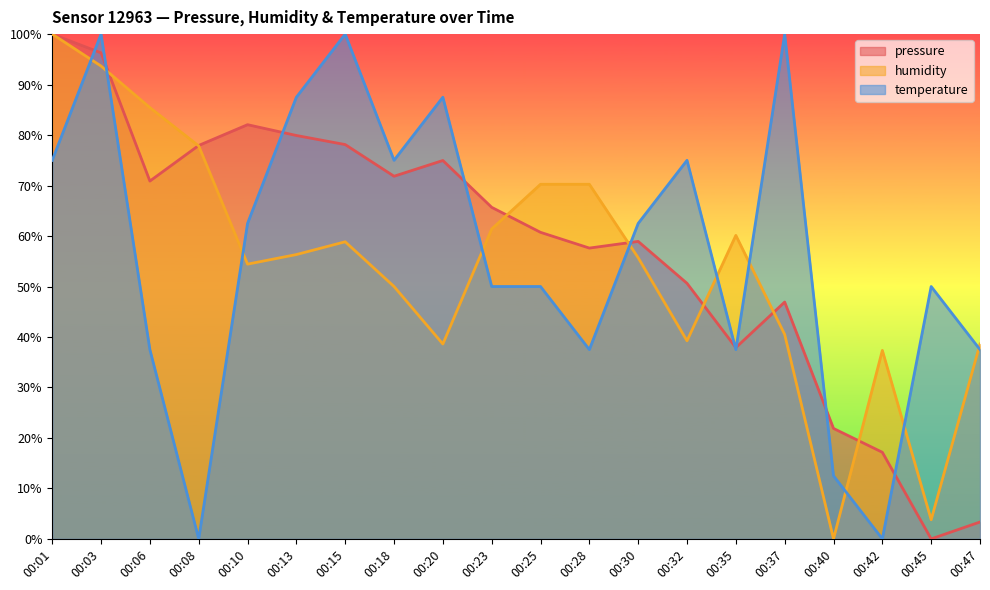

The value of temperature at 00:10 is 62.5. True or false?

True